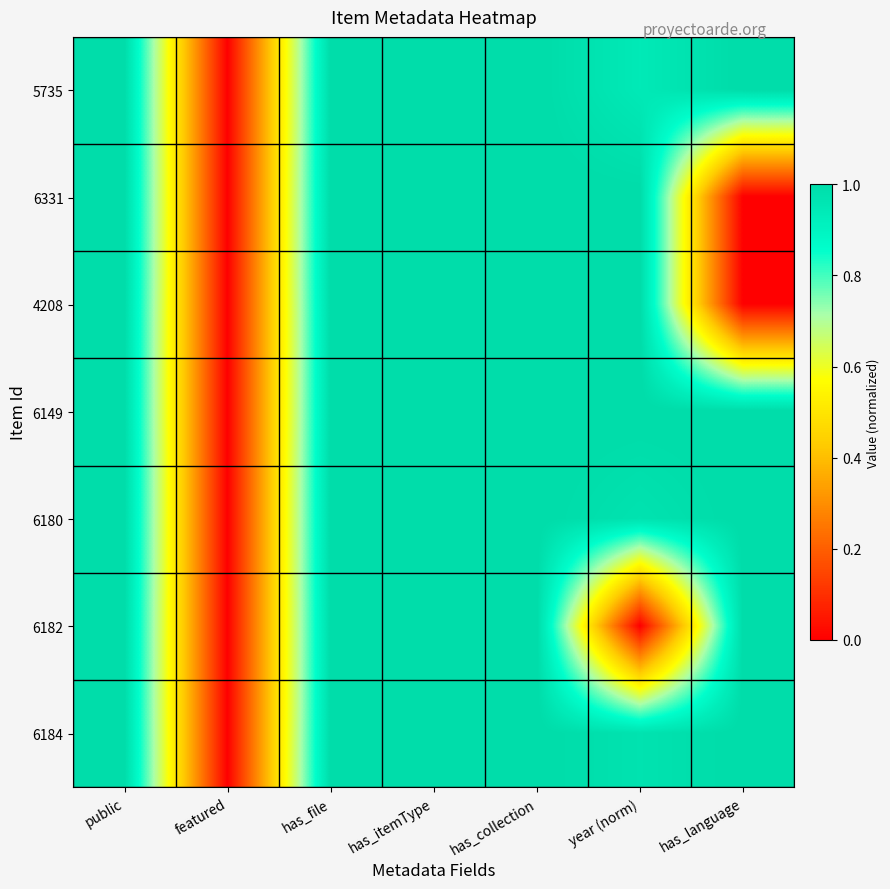

Reading left to right, list all the values displayed in this chart.

5735: public=1.0	featured=0.0	has_file=1.0	has_itemType=1.0	has_collection=1.0	year (norm)=0.9	has_language=1.0
6331: public=1.0	featured=0.0	has_file=1.0	has_itemType=1.0	has_collection=1.0	year (norm)=1.0	has_language=0.0
4208: public=1.0	featured=0.0	has_file=1.0	has_itemType=1.0	has_collection=1.0	year (norm)=1.0	has_language=0.0
6149: public=1.0	featured=0.0	has_file=1.0	has_itemType=1.0	has_collection=1.0	year (norm)=1.0	has_language=1.0
6180: public=1.0	featured=0.0	has_file=1.0	has_itemType=1.0	has_collection=1.0	year (norm)=1.0	has_language=1.0
6182: public=1.0	featured=0.0	has_file=1.0	has_itemType=1.0	has_collection=1.0	year (norm)=0.0	has_language=1.0
6184: public=1.0	featured=0.0	has_file=1.0	has_itemType=1.0	has_collection=1.0	year (norm)=1.0	has_language=1.0